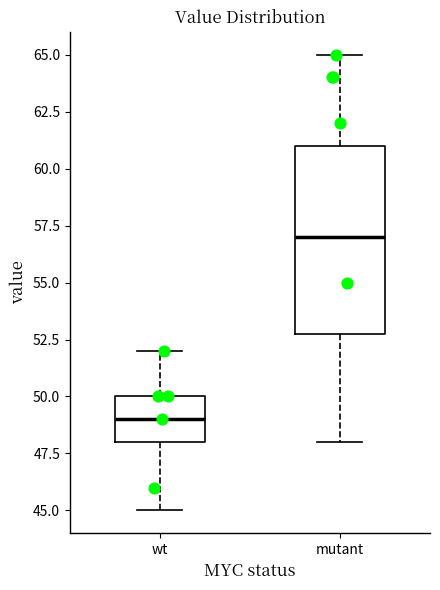

Where does the median line of the box for mutant sit on the y-axis? The values are not printed on the chart, so give them approximately, as read against the axis.

57